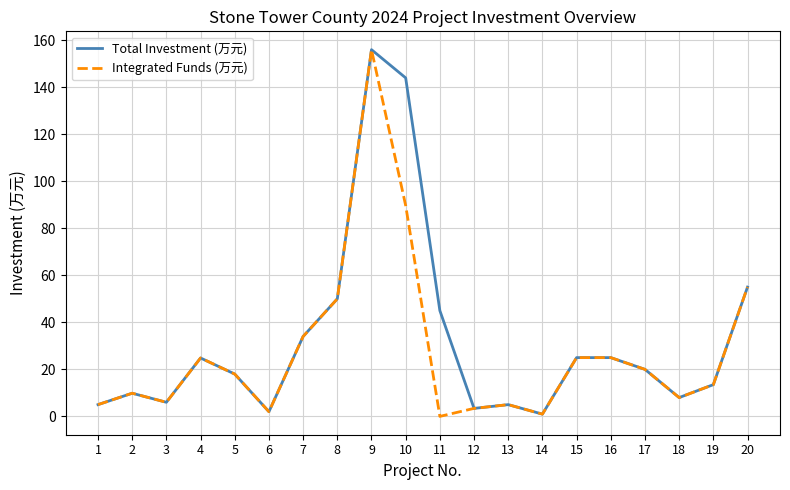

What is the maximum value for Total Investment (万元)?

156.0